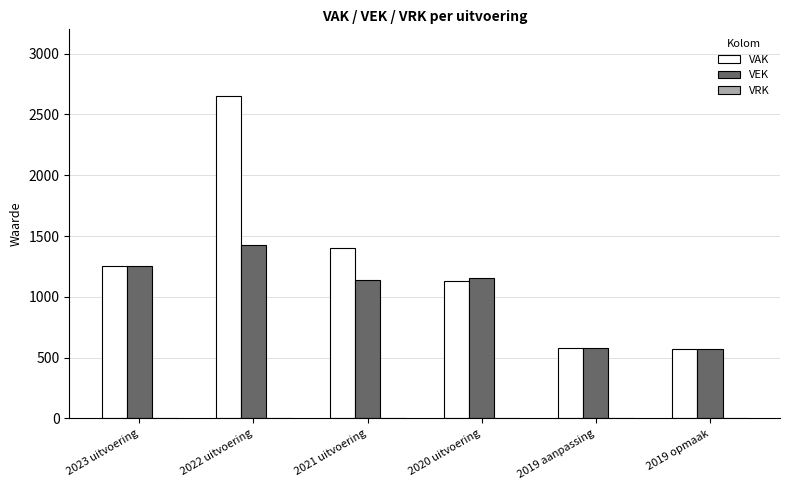

Are the bars horizontal?

No